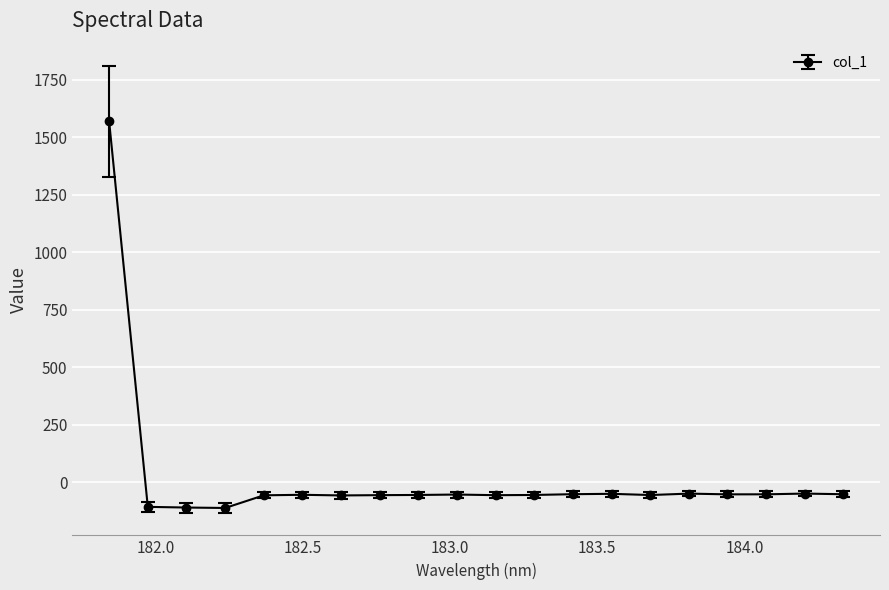

How many values are below -55?

11